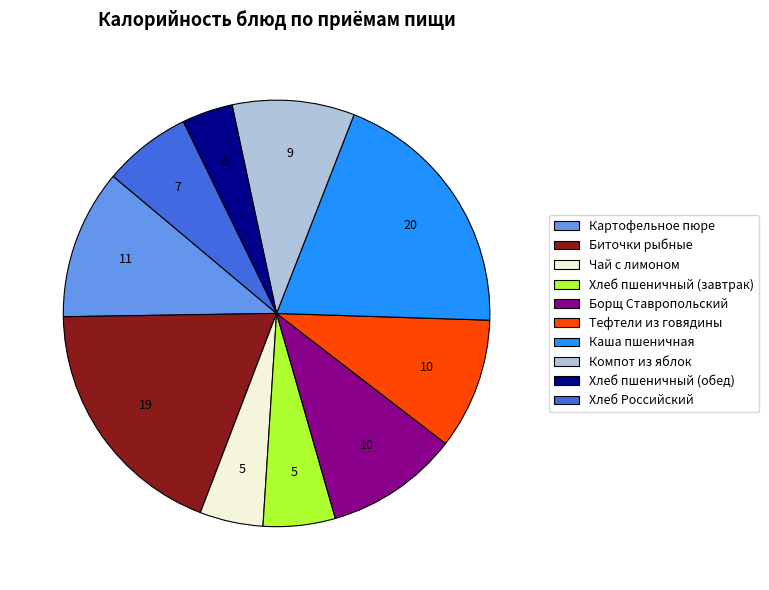

Combined, do Картофельное пюре and Хлеб Российский account for over 50%?

No